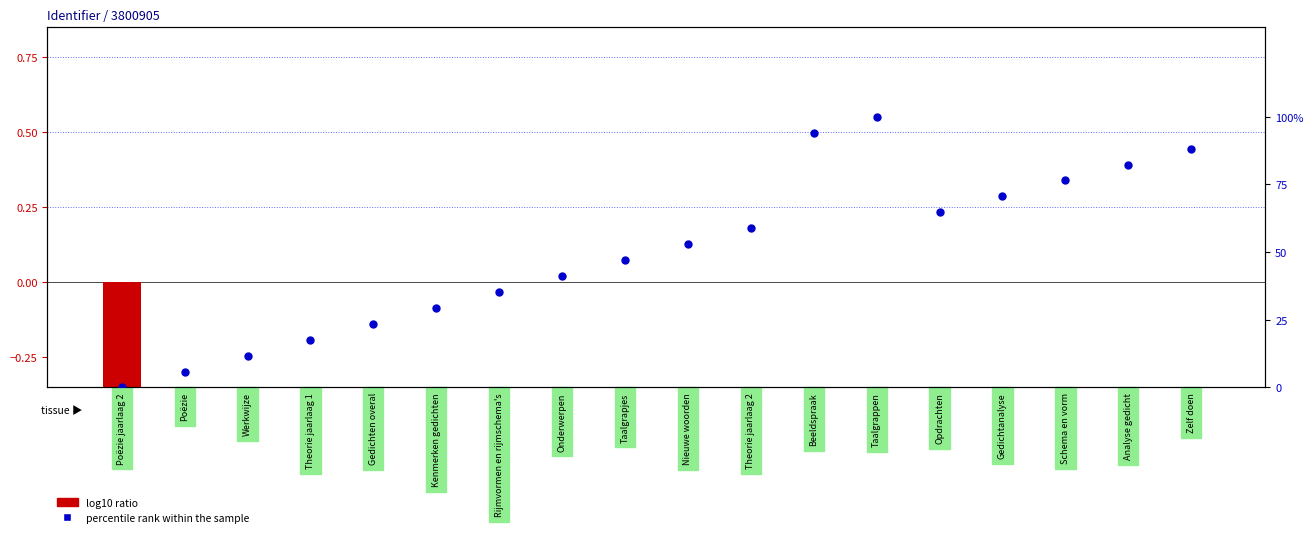

Which series has the largest Y range (max minus min)?

percentile rank within the sample